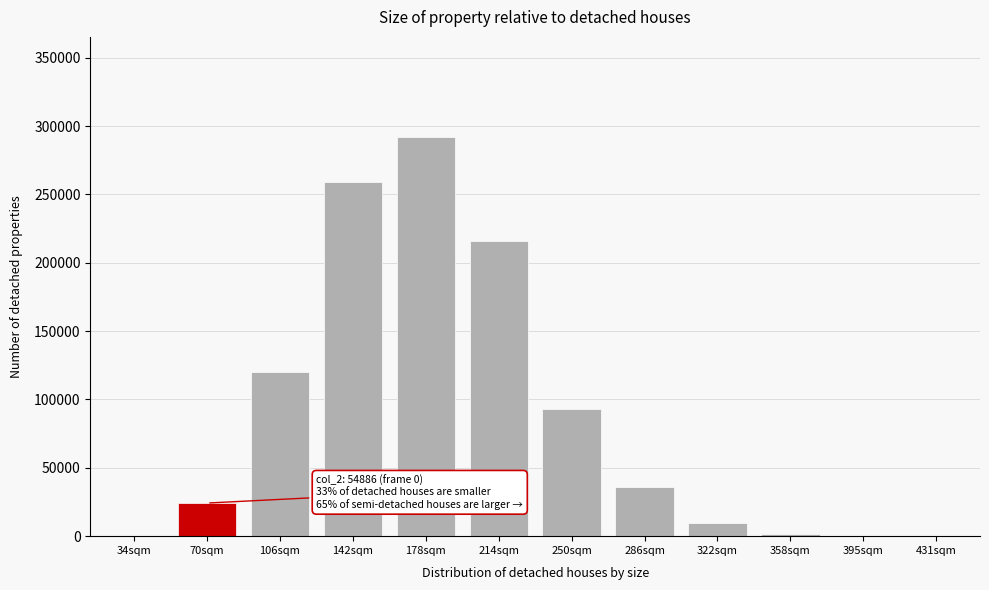

What is the sum of all values?

1051493